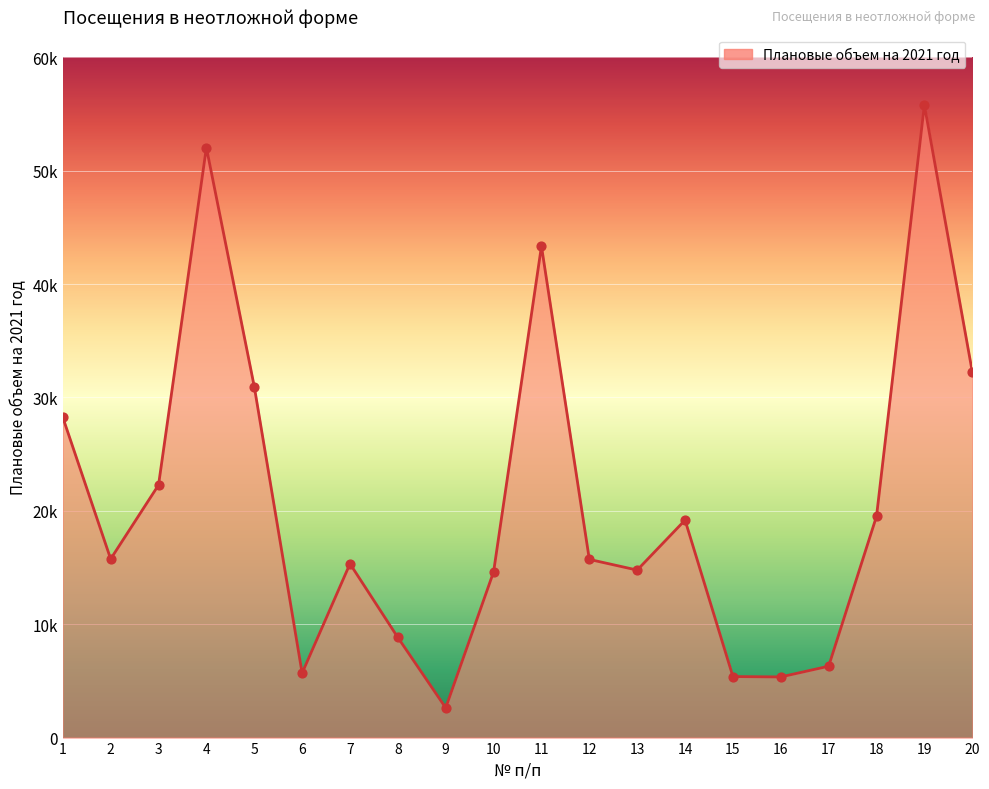

Which has a higher value, 8 or 12?

12